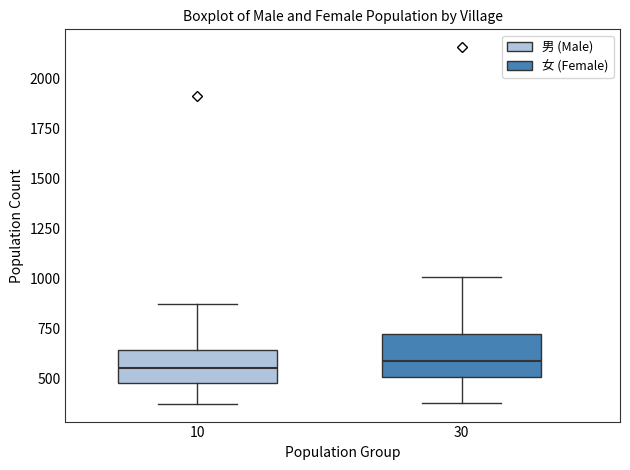

Reading left to right, transcribe this box plot: for each box, give where its median line is, the range the box spans, and where its two whiskers end, as read against the y-axis. The values are not printed on the chart, so give them approximately, as read against the axis.

10: median 550, box 500 to 650, whiskers 350 to 850
30: median 600, box 500 to 700, whiskers 400 to 1000